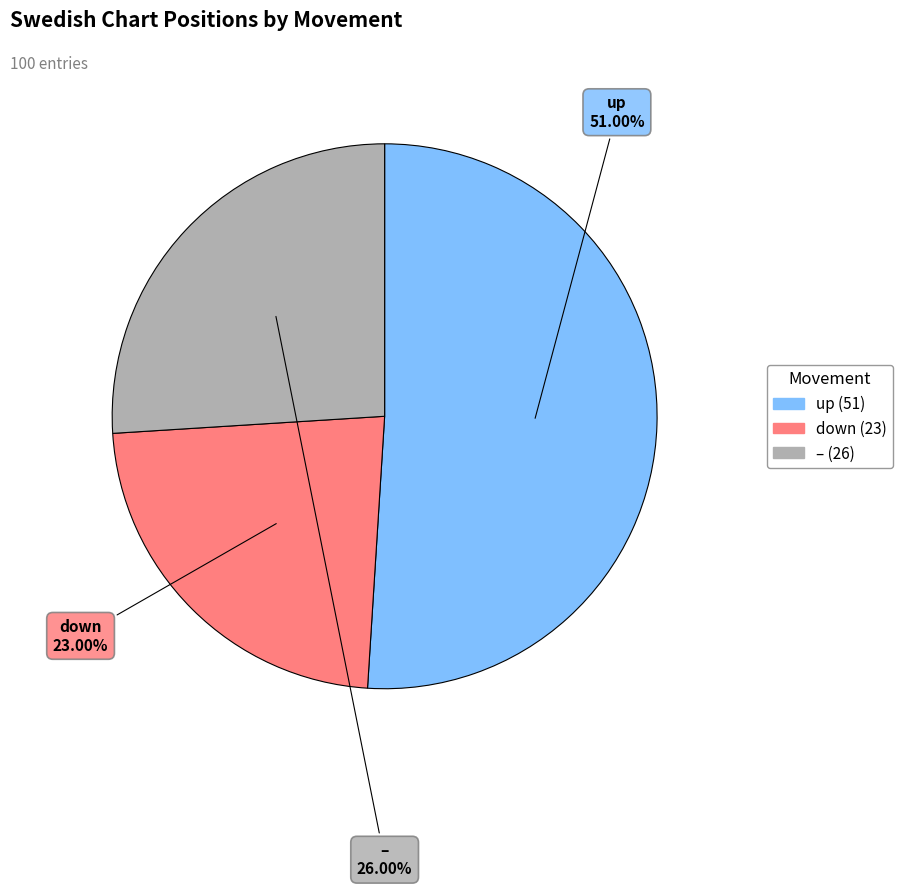

Rank the categories by value from highest to lowest.

up, –, down